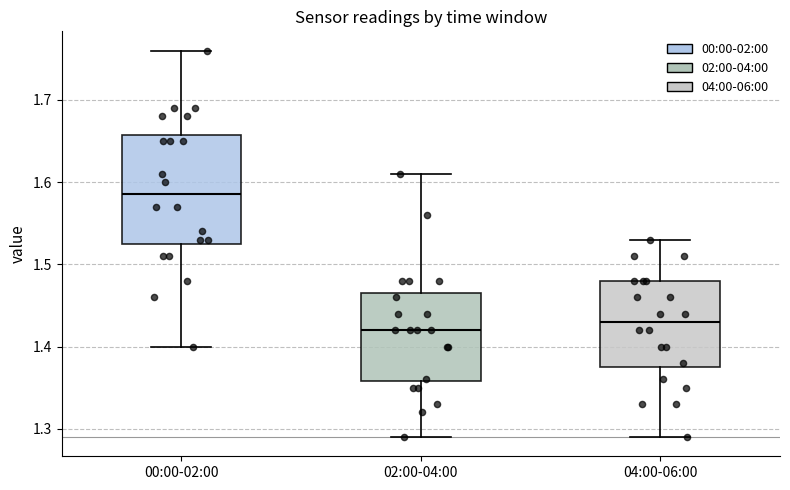

Where is the upper edge of the box for 00:00-02:00 on the y-axis? The values are not printed on the chart, so give them approximately, as read against the axis.

1.66